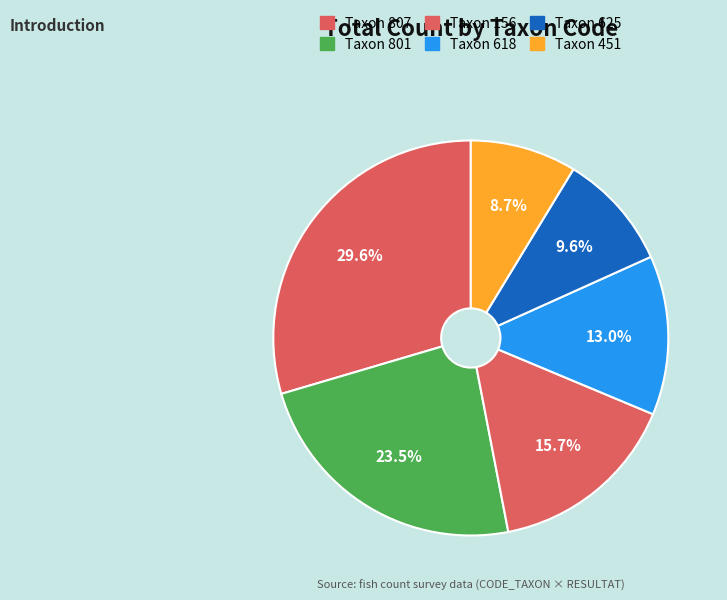

How many segments does this pie chart have?

6